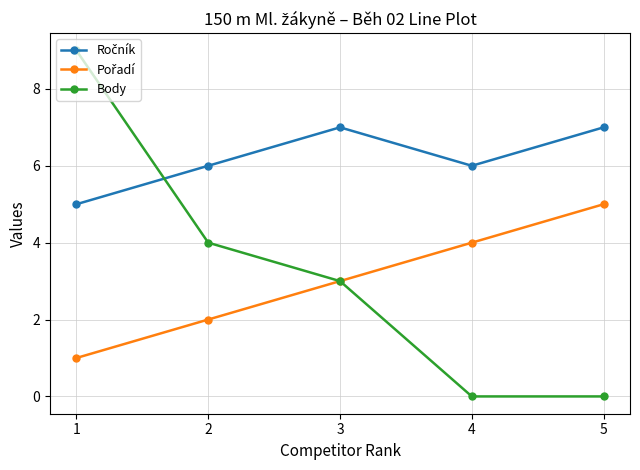

Which series has the largest range (max minus min)?

Body